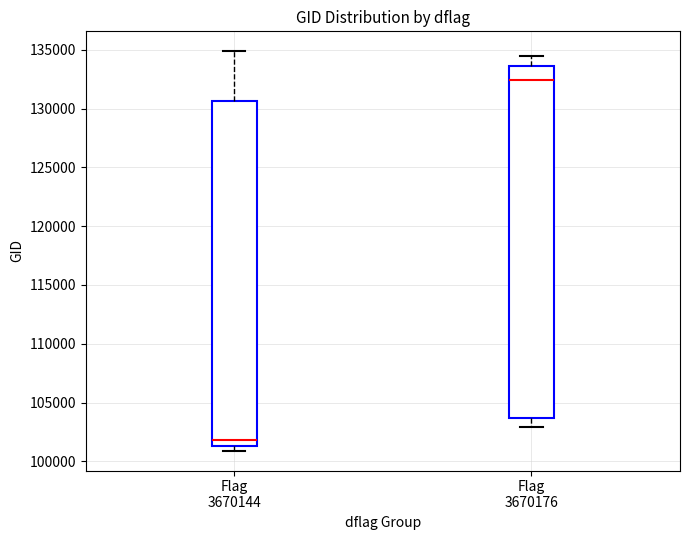

Which box's median line is the highest?

Flag 3670176